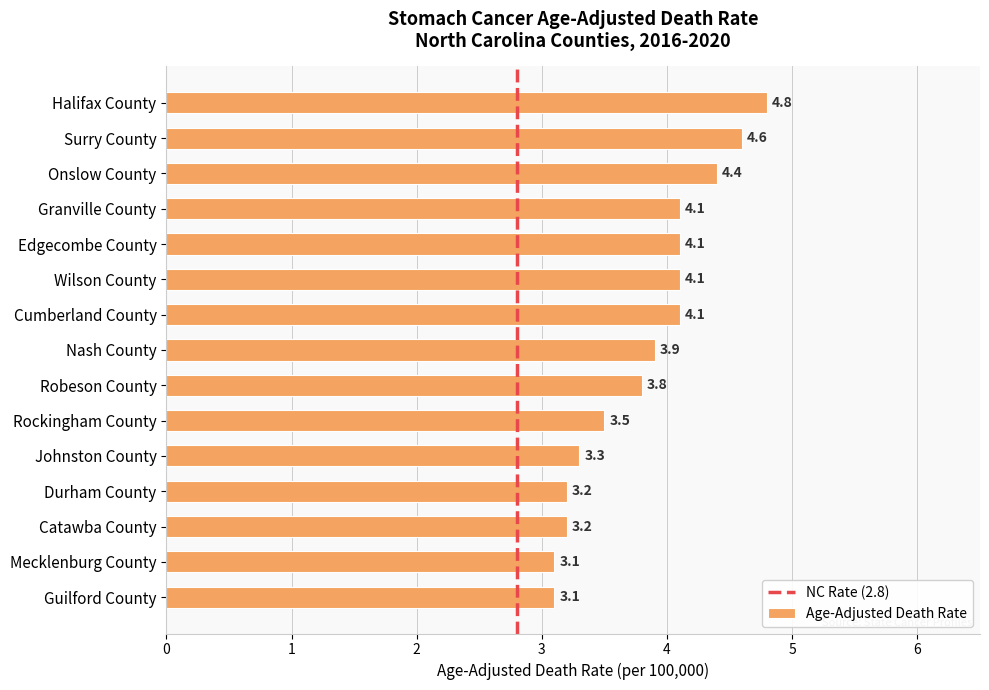

What position from the bottom is Onslow County?

13